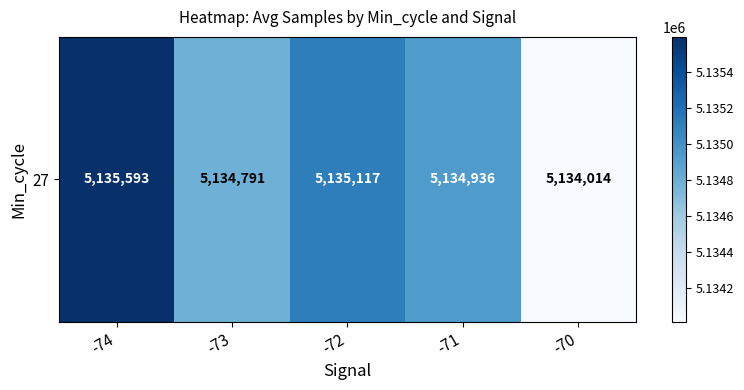

What is the difference between the maximum and minimum values?

1579